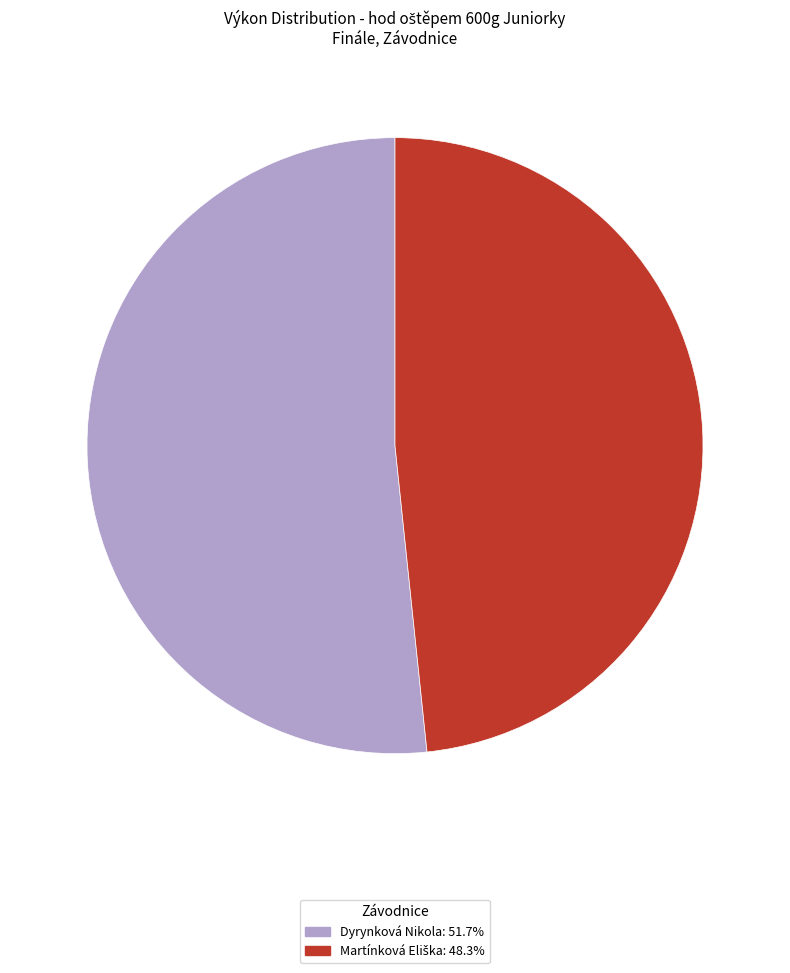

Which slice is the largest?

Dyrynková Nikola